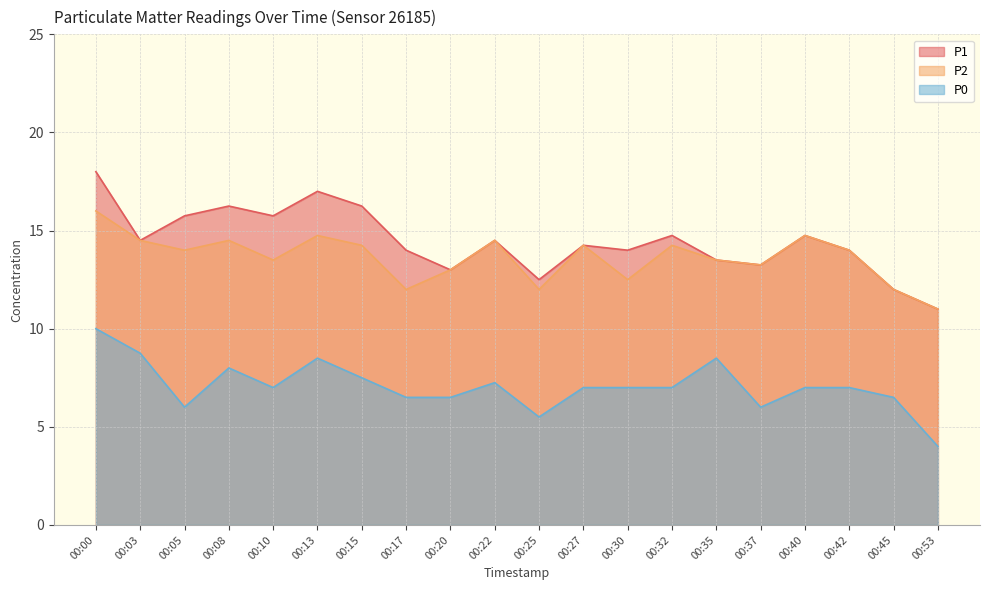

List the series in order of their peak value, lowest first.

P0, P2, P1